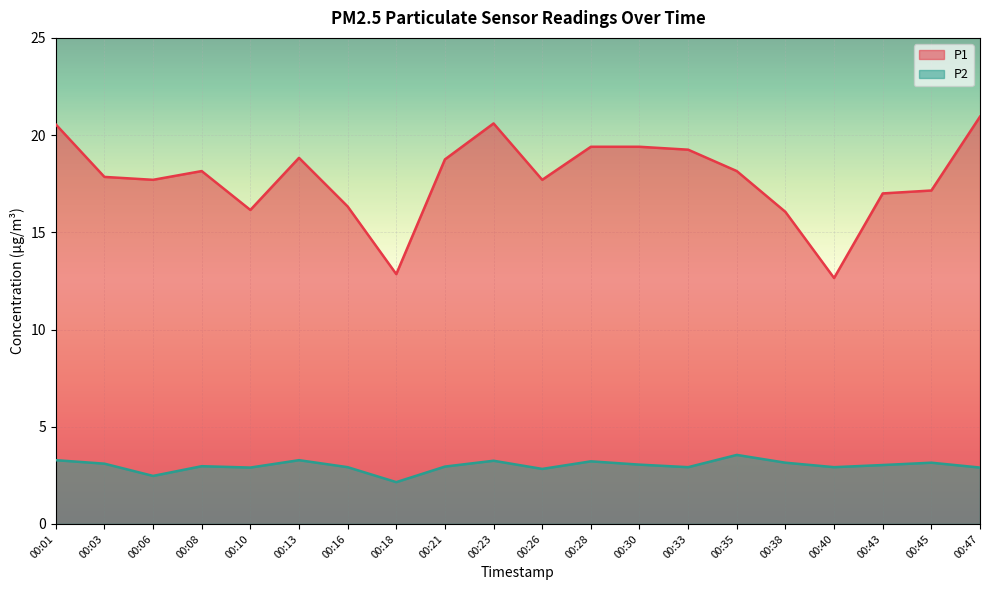

At which category does P1 reach its first local valley?

00:06